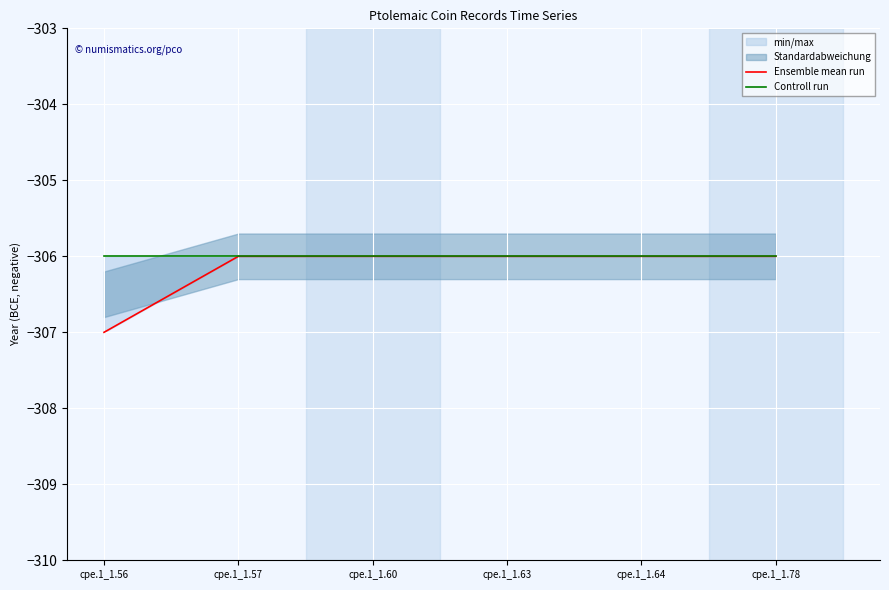

At which label does Controll run reach its peak?

cpe.1_1.56